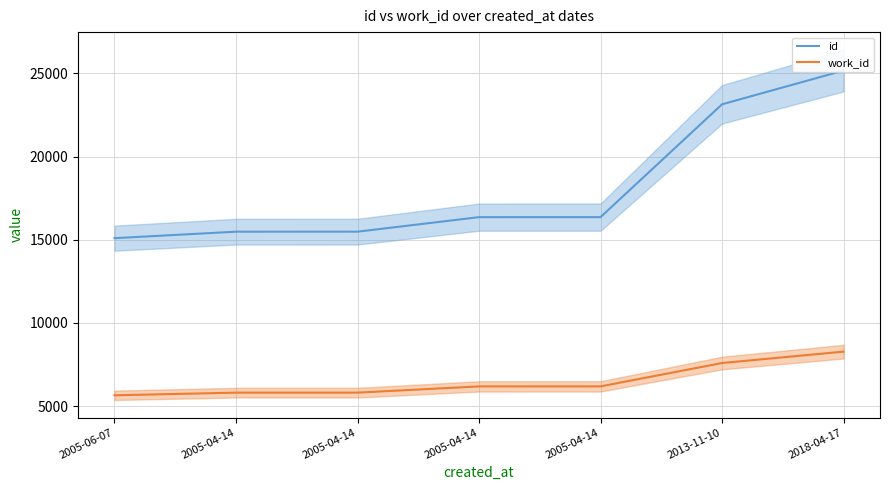

What is the greatest value displayed?

25173